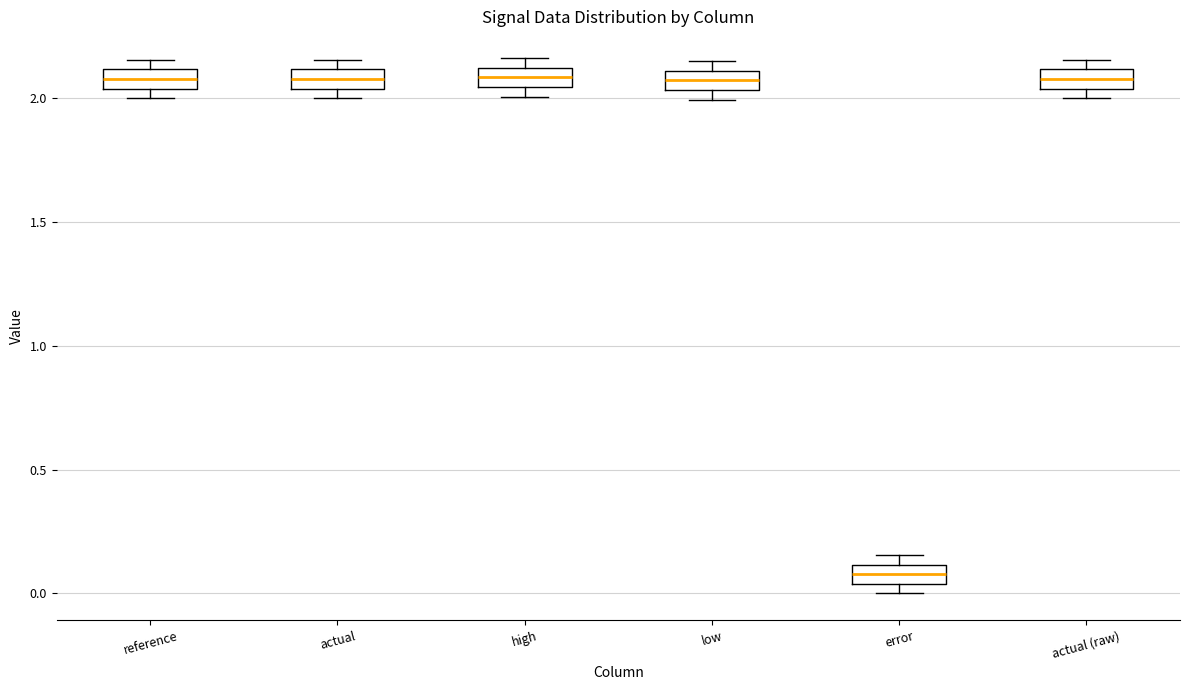

Reading left to right, read every box against the y-axis: the position of its median line, the range the box covers, and the ends of its whiskers. The values are not printed on the chart, so give them approximately, as read against the axis.

reference: median 2.10 (inside the box), box 2.05 to 2.10, whiskers 2.00 to 2.15
actual: median 2.10 (inside the box), box 2.05 to 2.10, whiskers 2.00 to 2.15
high: median 2.10 (inside the box), box 2.05 to 2.10, whiskers 2.00 to 2.15
low: median 2.05 (inside the box), box 2.05 to 2.10, whiskers 2.00 to 2.15
error: median 0.10 (inside the box), box 0.05 to 0.10, whiskers 0.00 to 0.15
actual (raw): median 2.10 (inside the box), box 2.05 to 2.10, whiskers 2.00 to 2.15